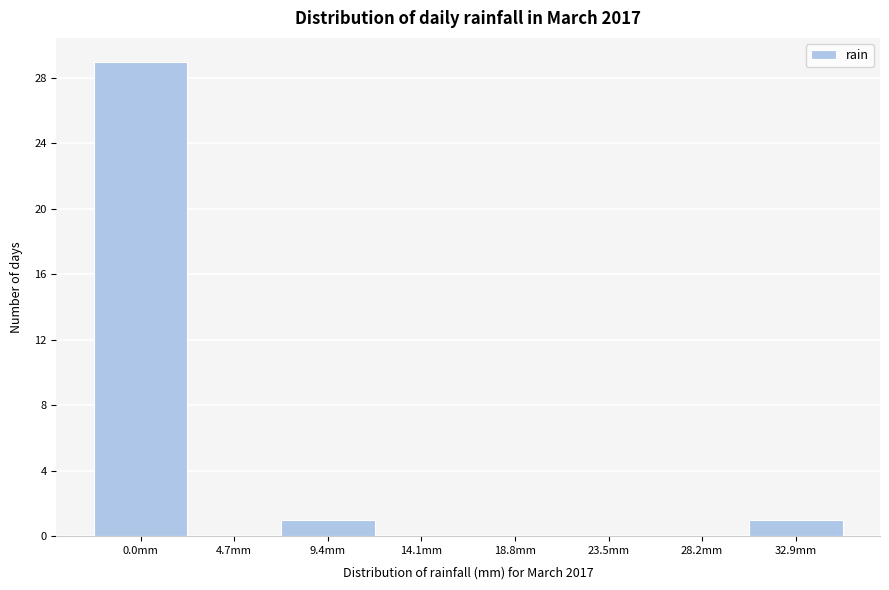

Reading left to right, what are all the values shown in this chart?

0.0mm=29	4.7mm=0	9.4mm=1	14.1mm=0	18.8mm=0	23.5mm=0	28.2mm=0	32.9mm=1